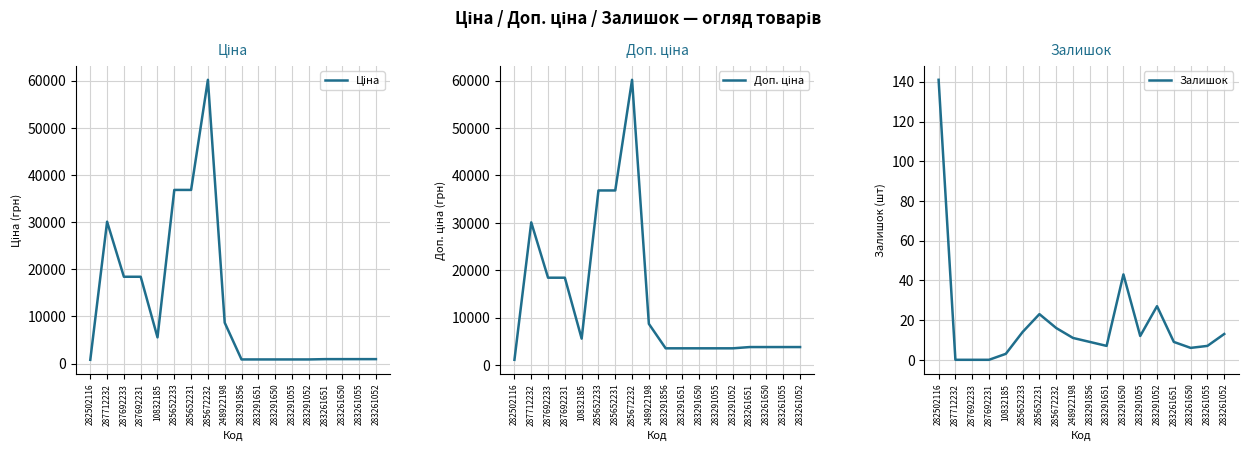

True or false: Залишок and Ціна cross at least once.

False